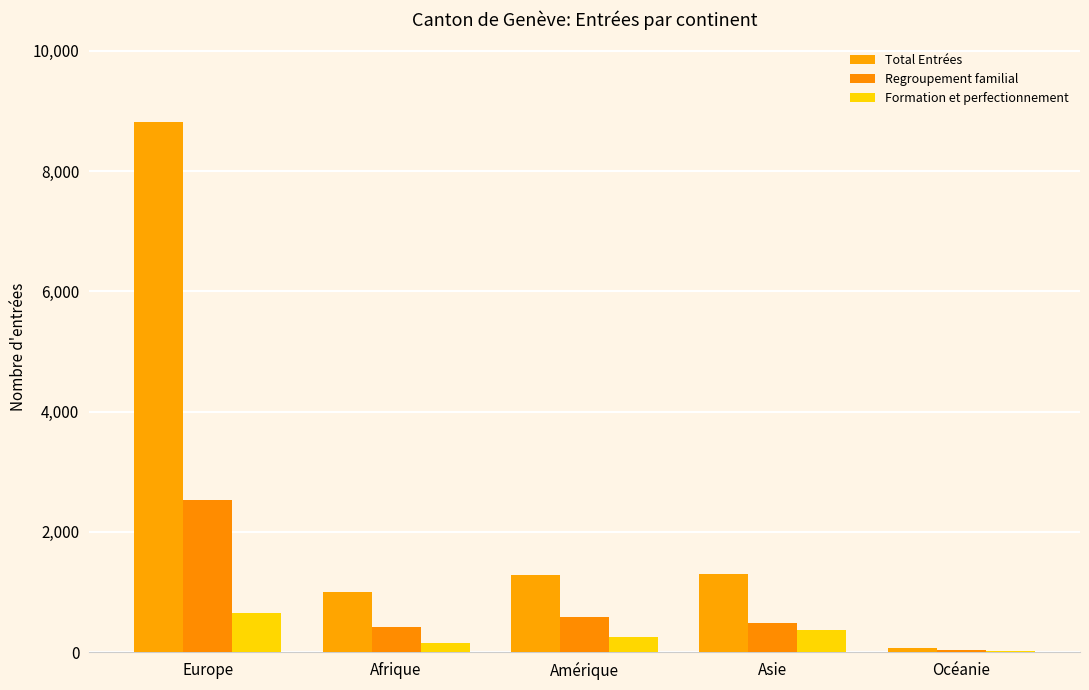

Reading left to right, transcribe all the data shown in this chart.

Total Entrées: Europe=8819	Afrique=997	Amérique=1277	Asie=1297	Océanie=63
Regroupement familial: Europe=2524	Afrique=417	Amérique=587	Asie=489	Océanie=32
Formation et perfectionnement: Europe=658	Afrique=151	Amérique=257	Asie=370	Océanie=18